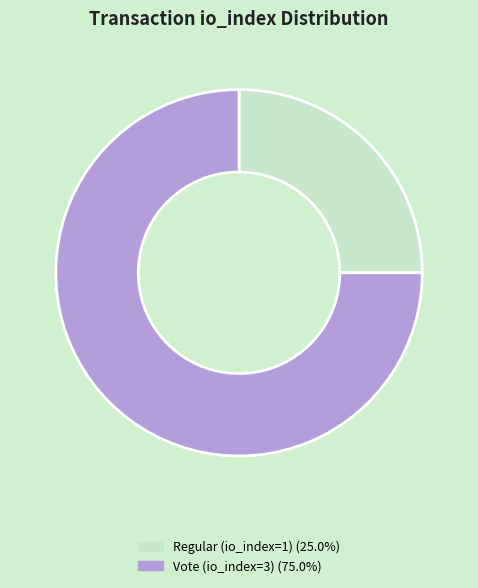

Which category has the biggest portion of the pie?

Vote (io_index=3)